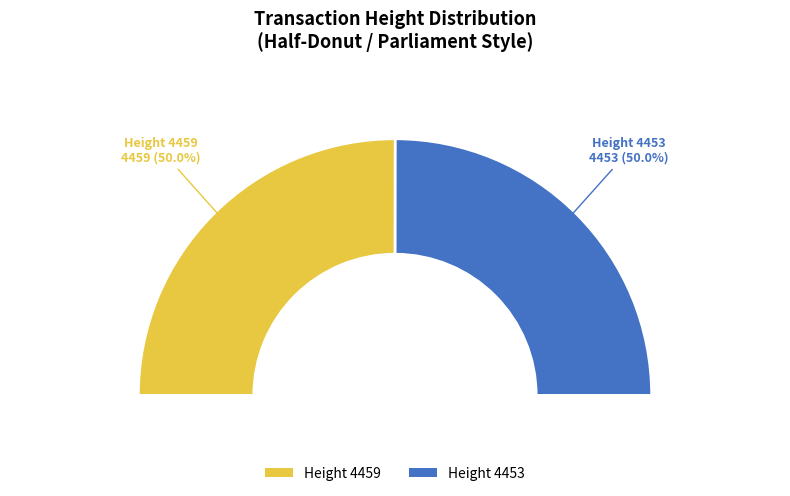

What portion of the pie excludes 4453?

50.0%